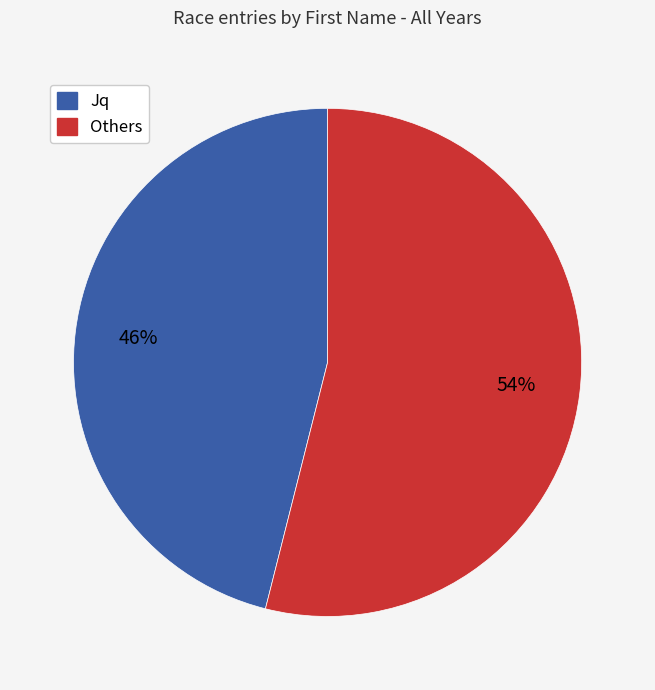

To the nearest percent, what is the difference between the largest and smallest slice percentages?

8%